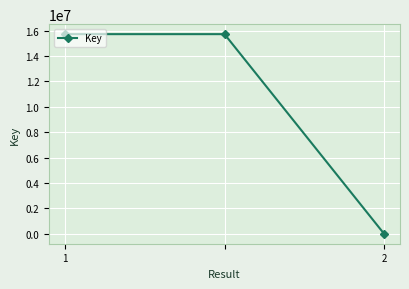

What is the sum of all values?

31443618